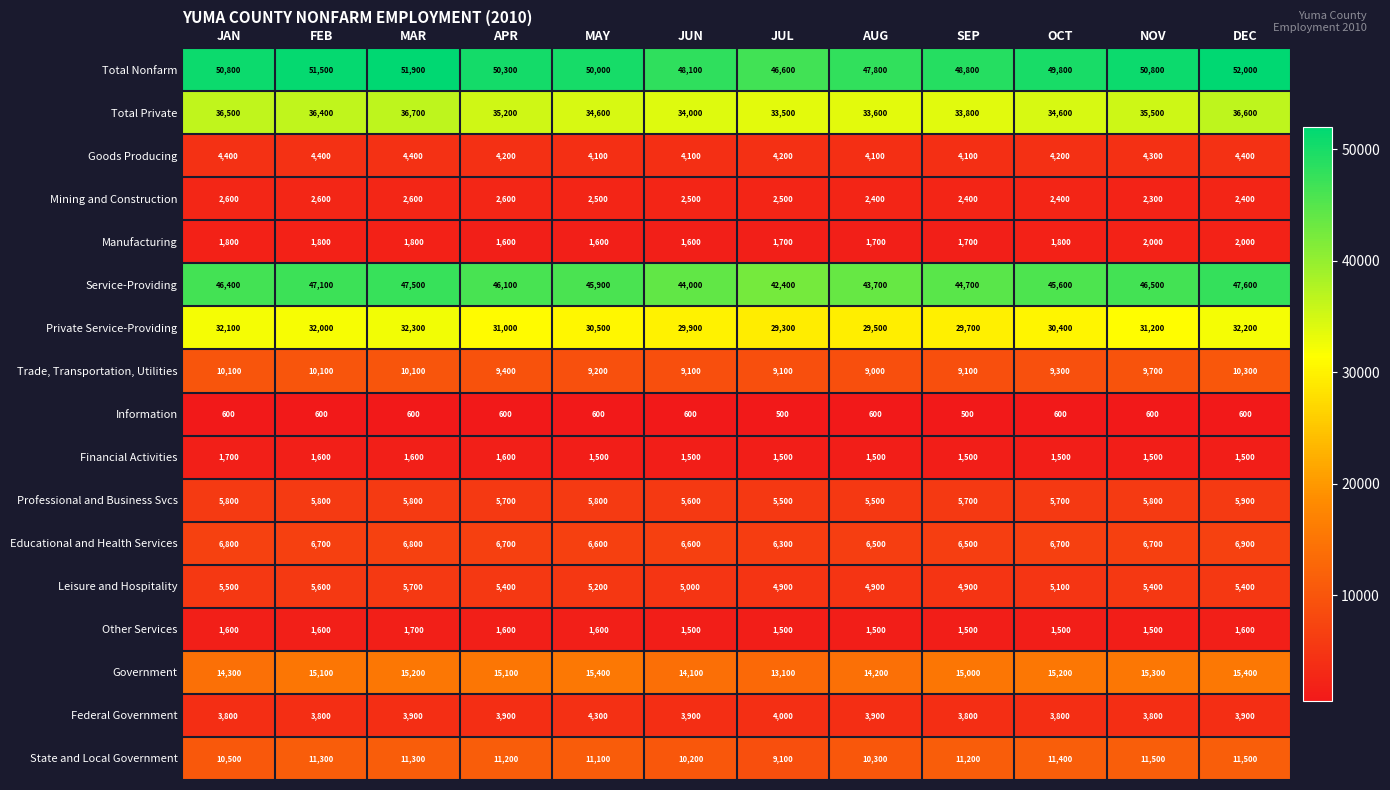

How many data points in Educational and Health Services are less than 6700?

5